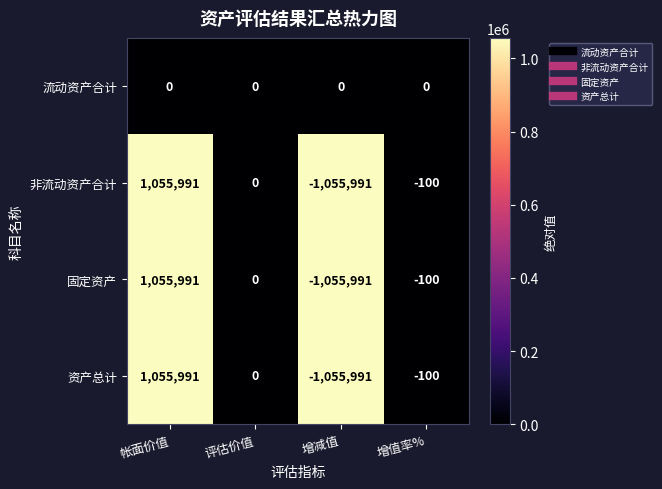

At which category is the sum across all series the highest?

帐面价值